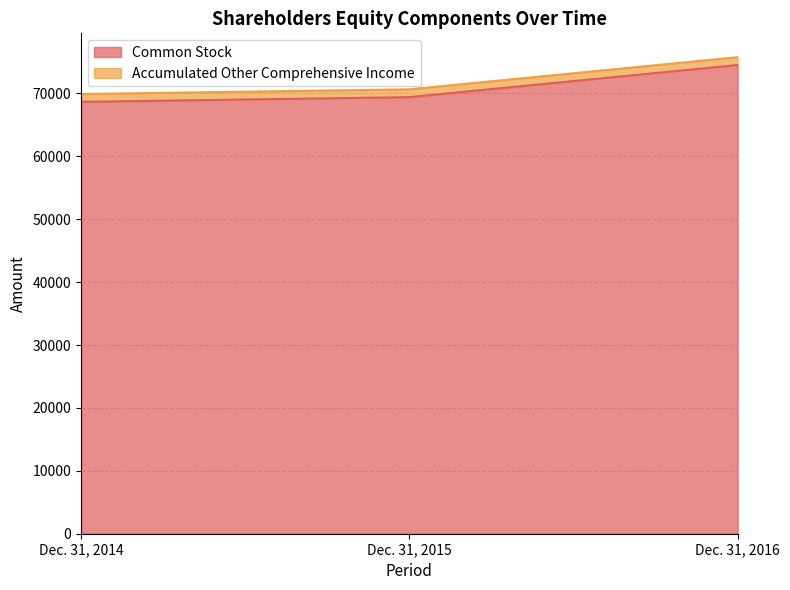

Where is the data nearest to the value 71585?

Dec. 31, 2015